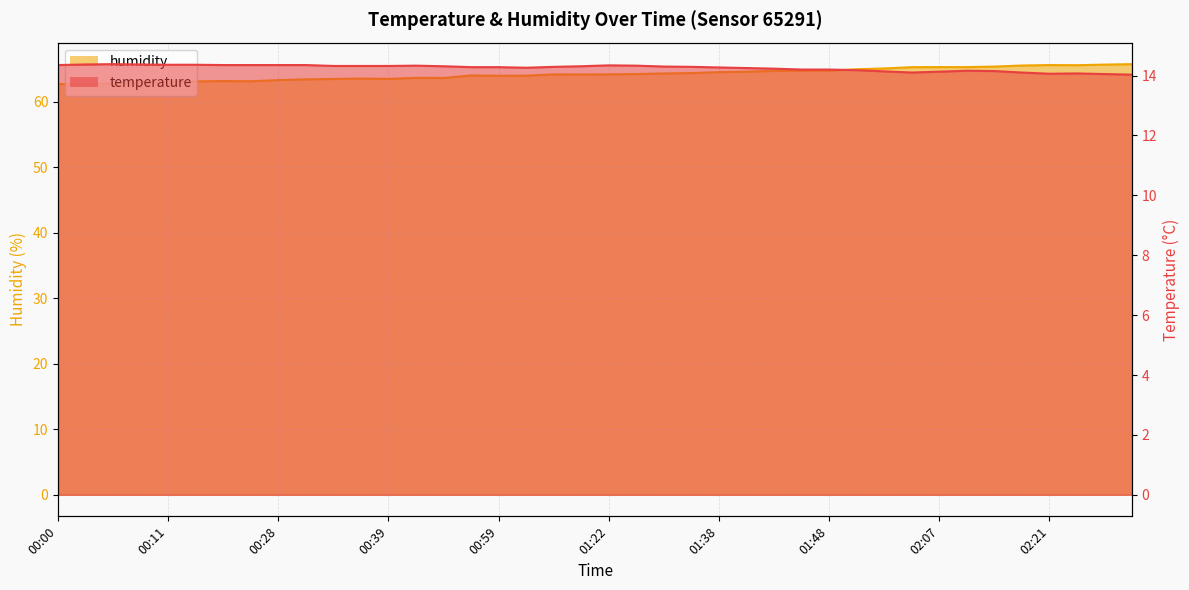

The temperature series shows 3.8 at 01:48. True or false?

False